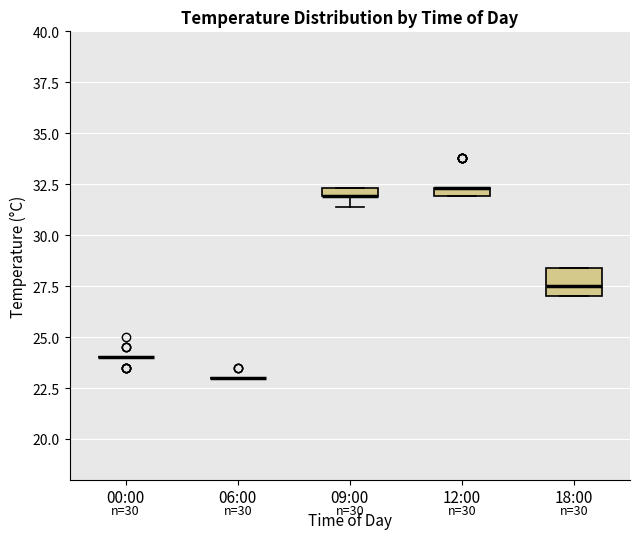

Where does the median line of the box for 18:00 sit on the y-axis? The values are not printed on the chart, so give them approximately, as read against the axis.

27.5